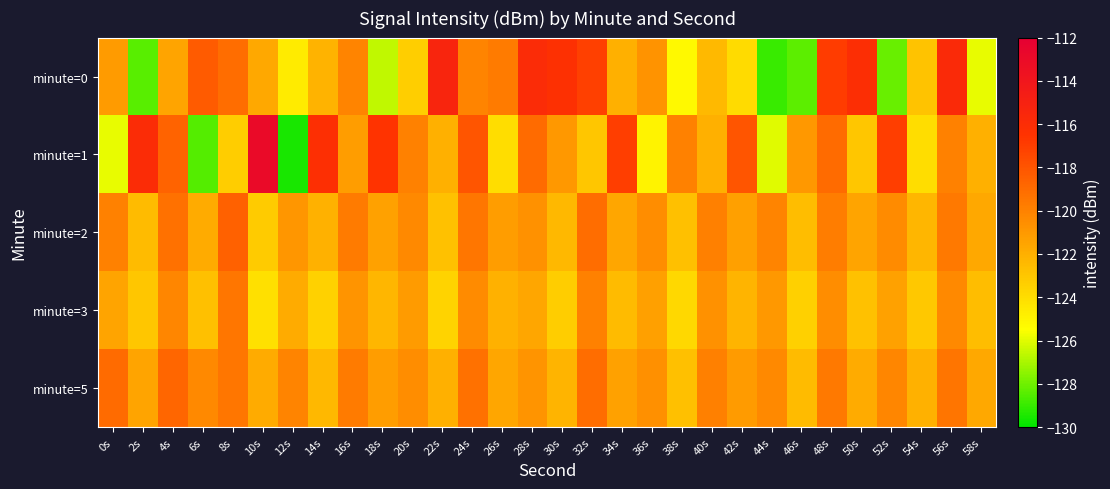

What is the total value across all series at 28s?

-598.0